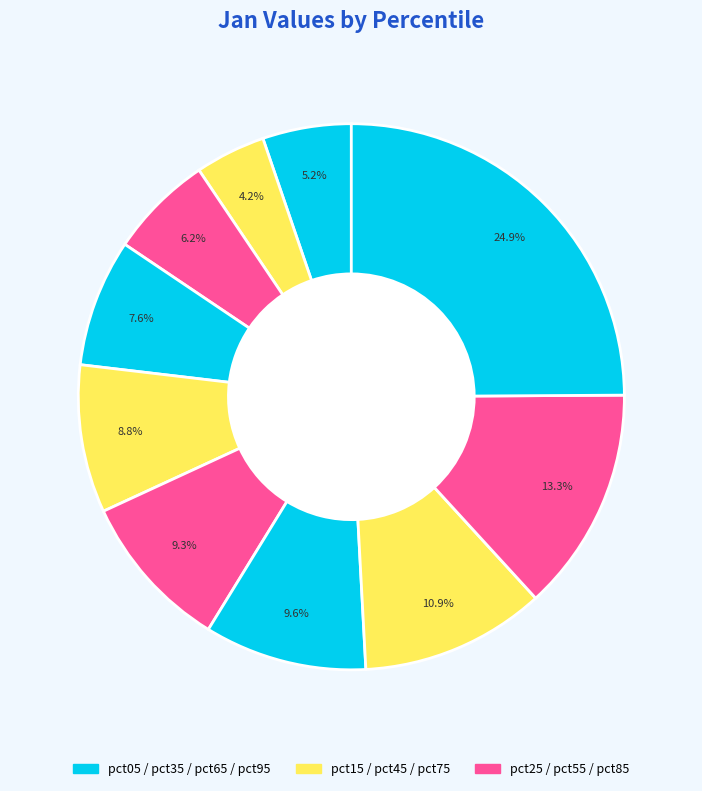

How many slices are in this pie chart?

10